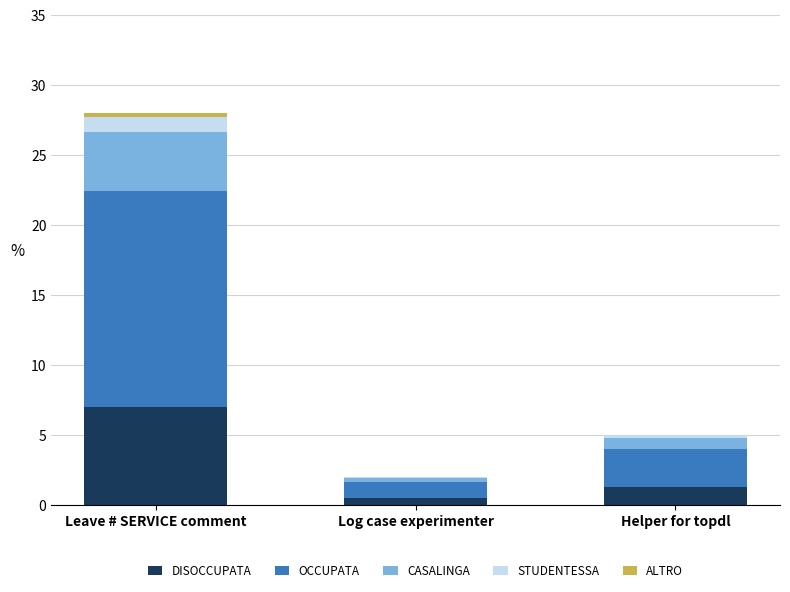

At which category is the sum across all series the highest?

Leave # SERVICE comment